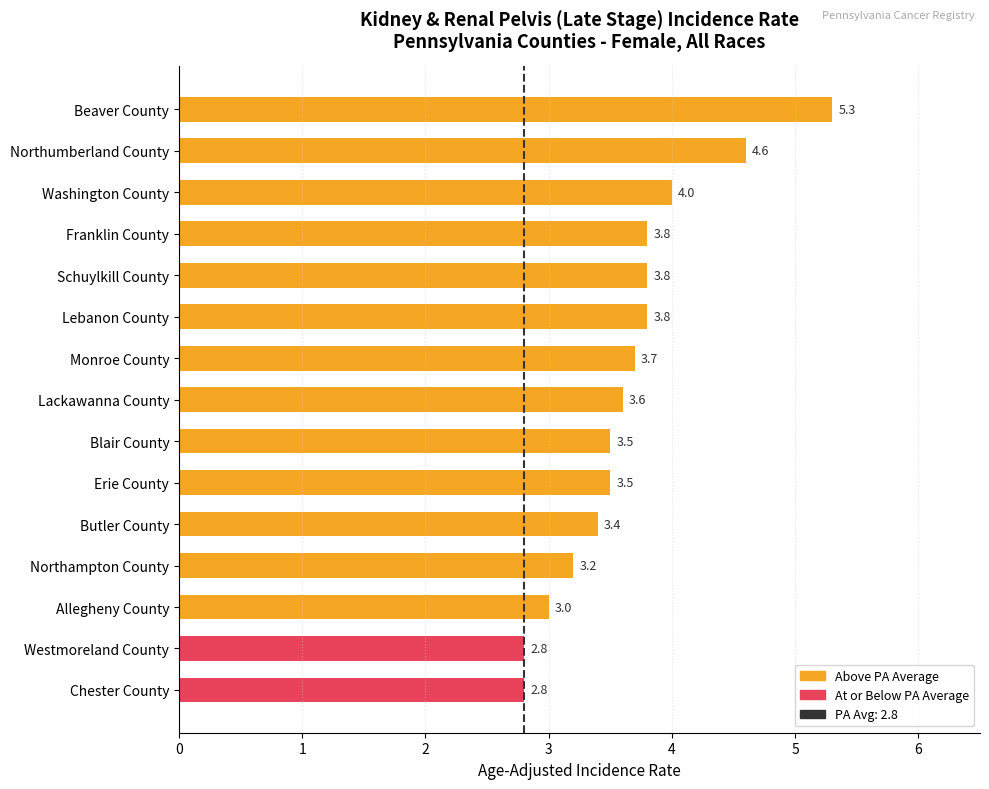

What is the average value?

3.7